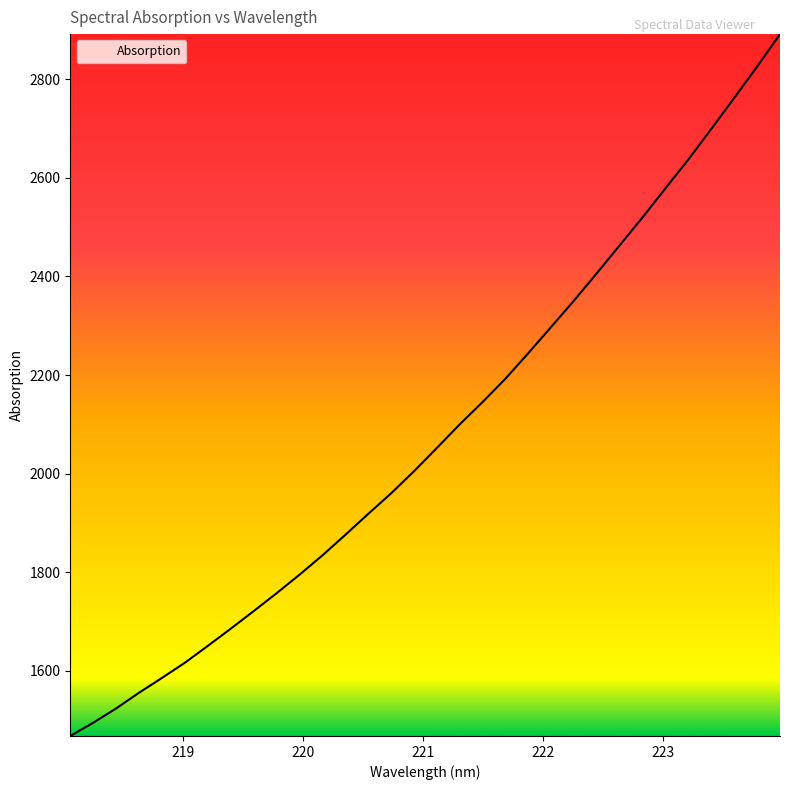

What is the greatest value displayed?

2891.6